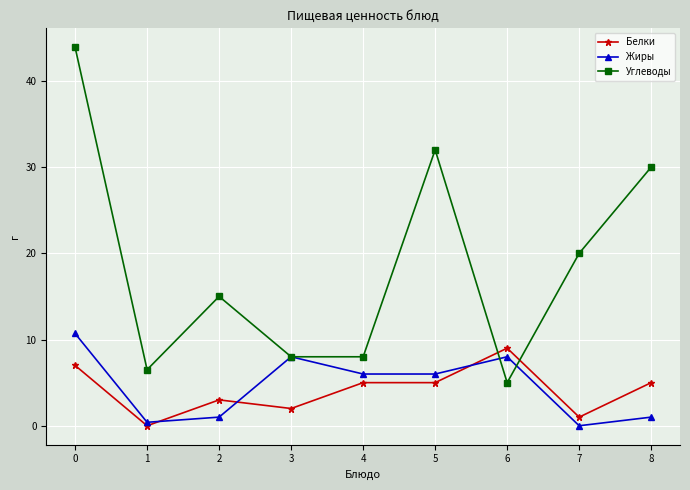

How many distinct data groups are displayed?

3